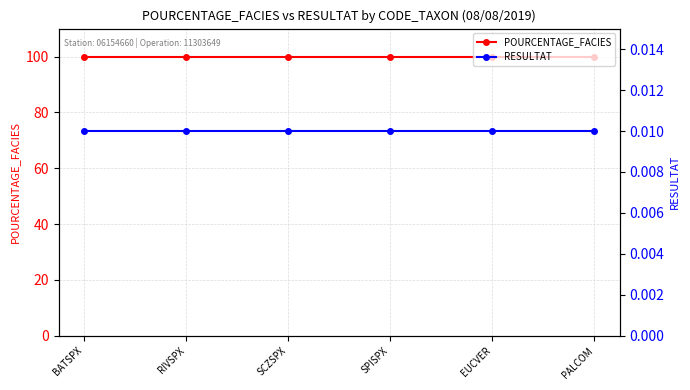

What is the average value of the POURCENTAGE_FACIES series?

100.0